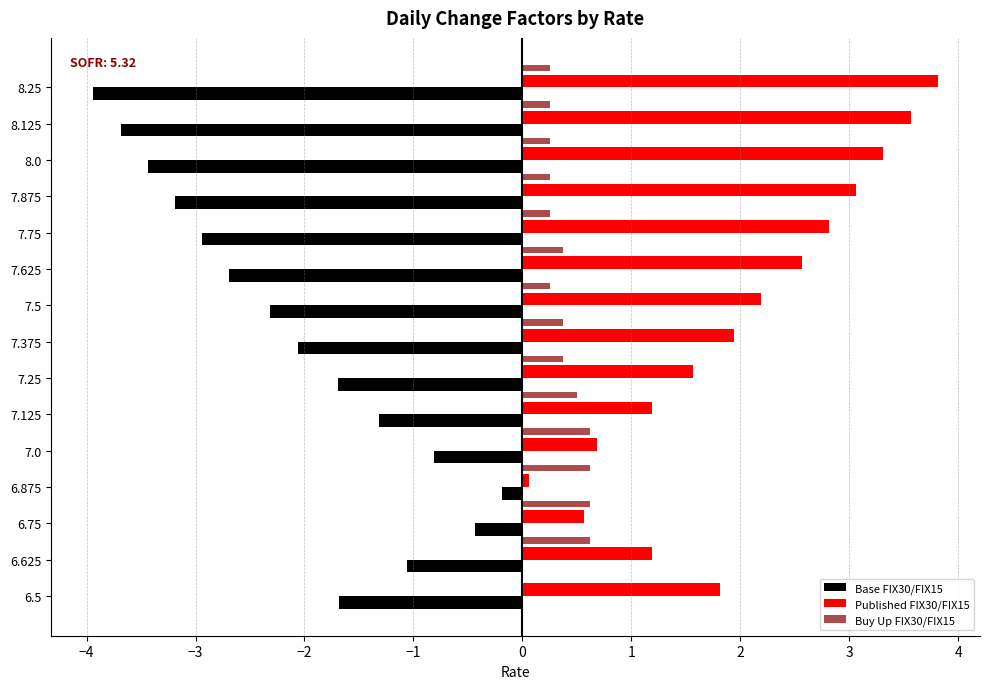

How many categories are shown in the chart?

15